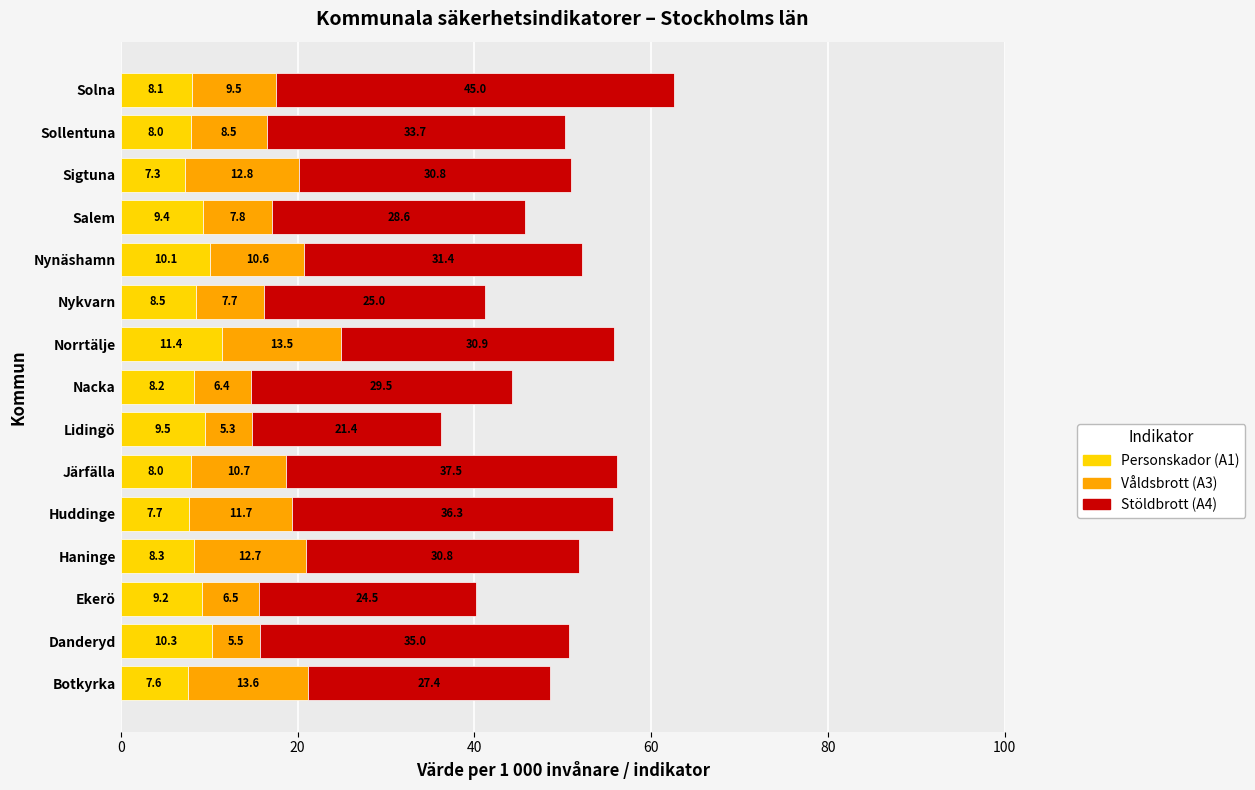

The Personskador (A1) series shows 10.1 at Nynäshamn. True or false?

True